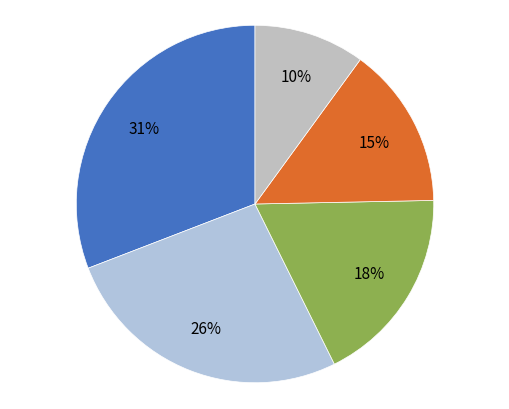

Is there any slice that represents more than half of the pie?

No